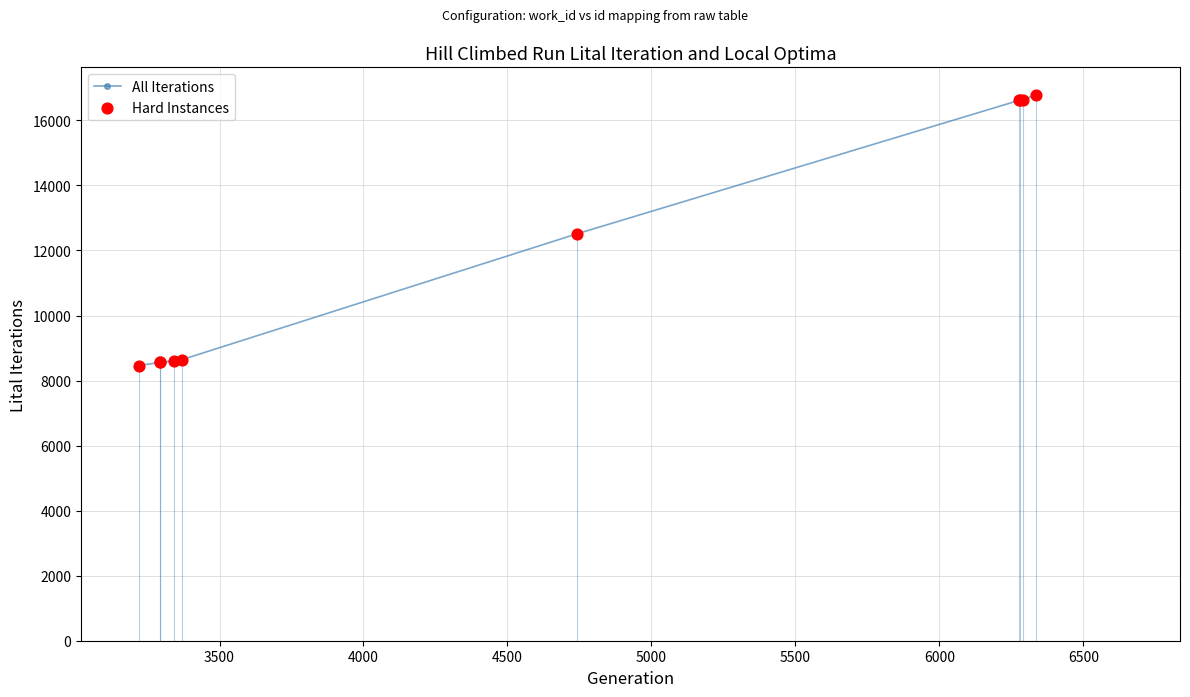

What is the sum of all values?

122008